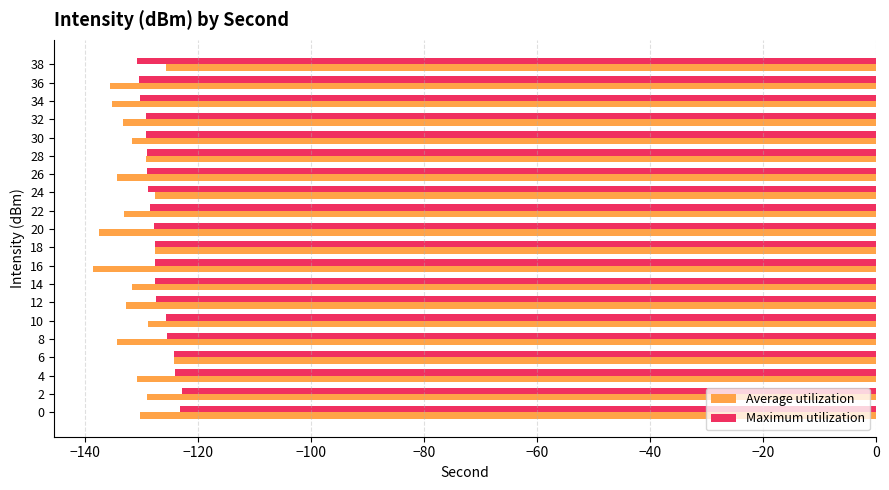

What is the greatest value displayed?

-122.8